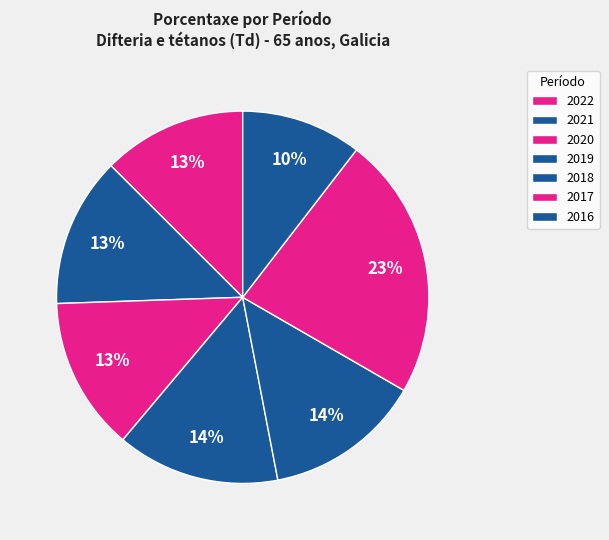

Which category has the biggest portion of the pie?

2017